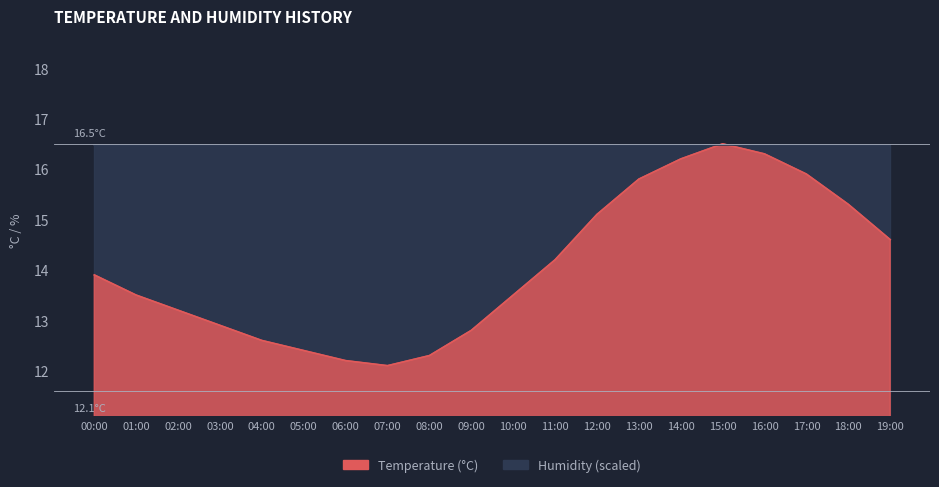

What is the label of the 6th point from the left?

05:00